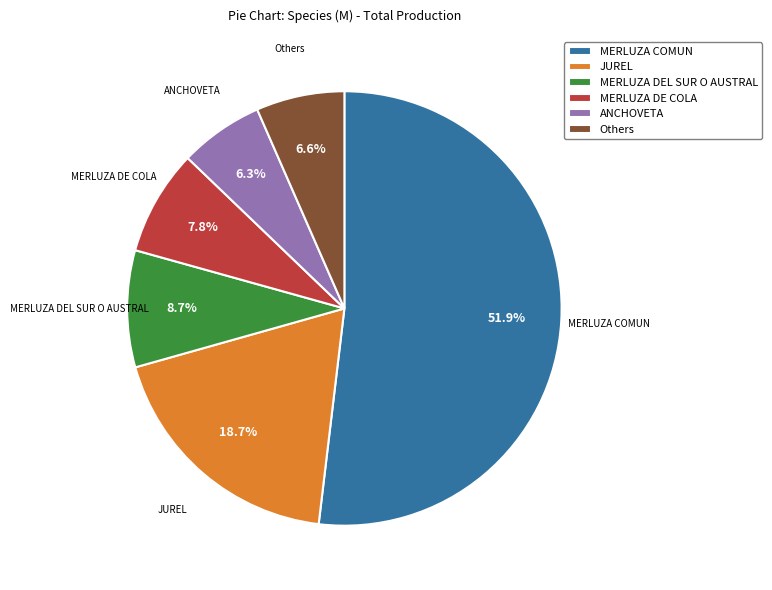

Which slice is the largest?

MERLUZA COMUN